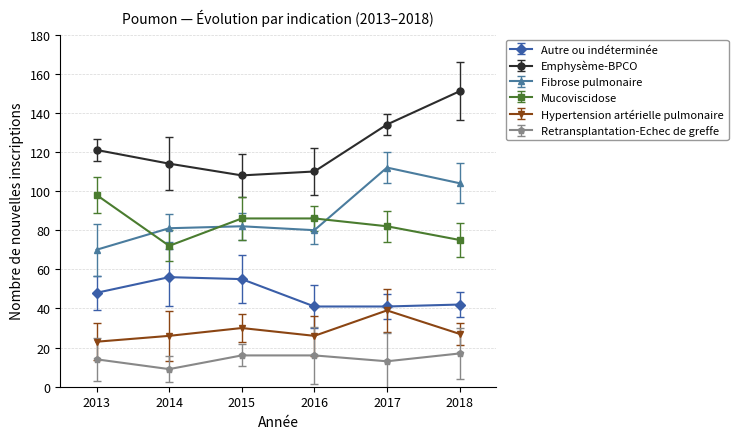

True or false: Hypertension artérielle pulmonaire and Fibrose pulmonaire cross at least once.

False